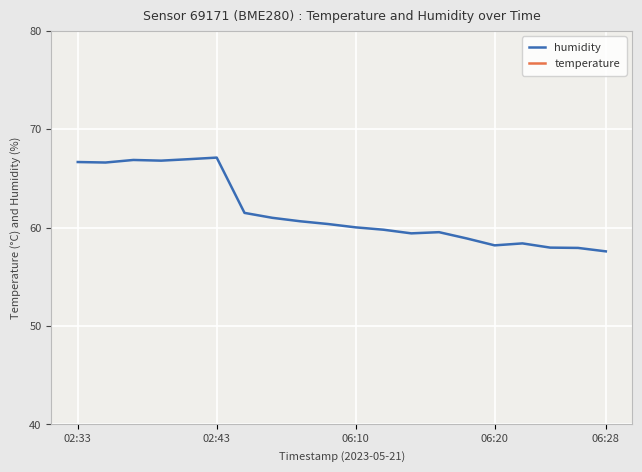

What is the minimum value for humidity?

57.6